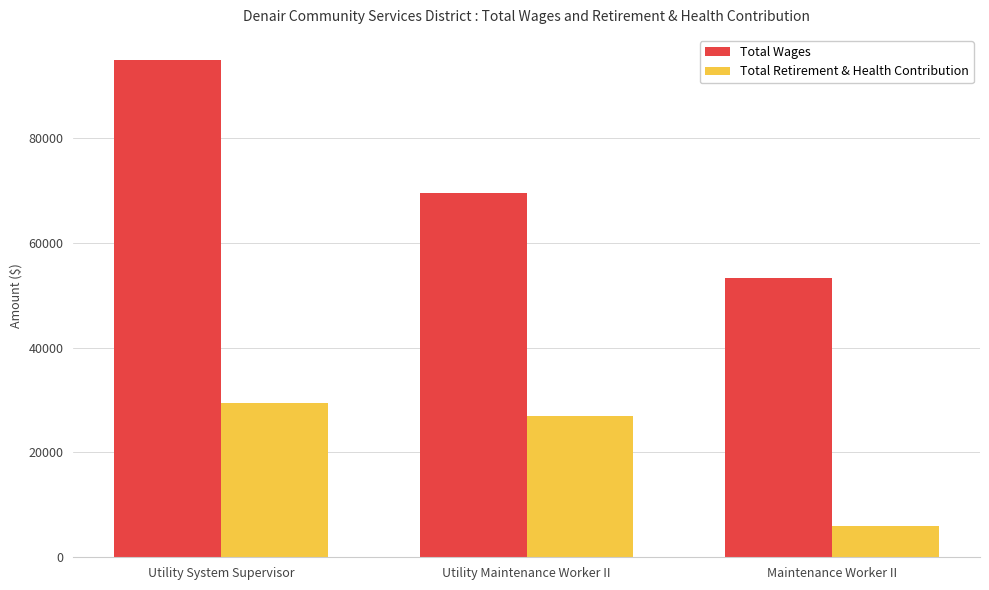

What is the label of the 1st bar from the right?

Maintenance Worker II